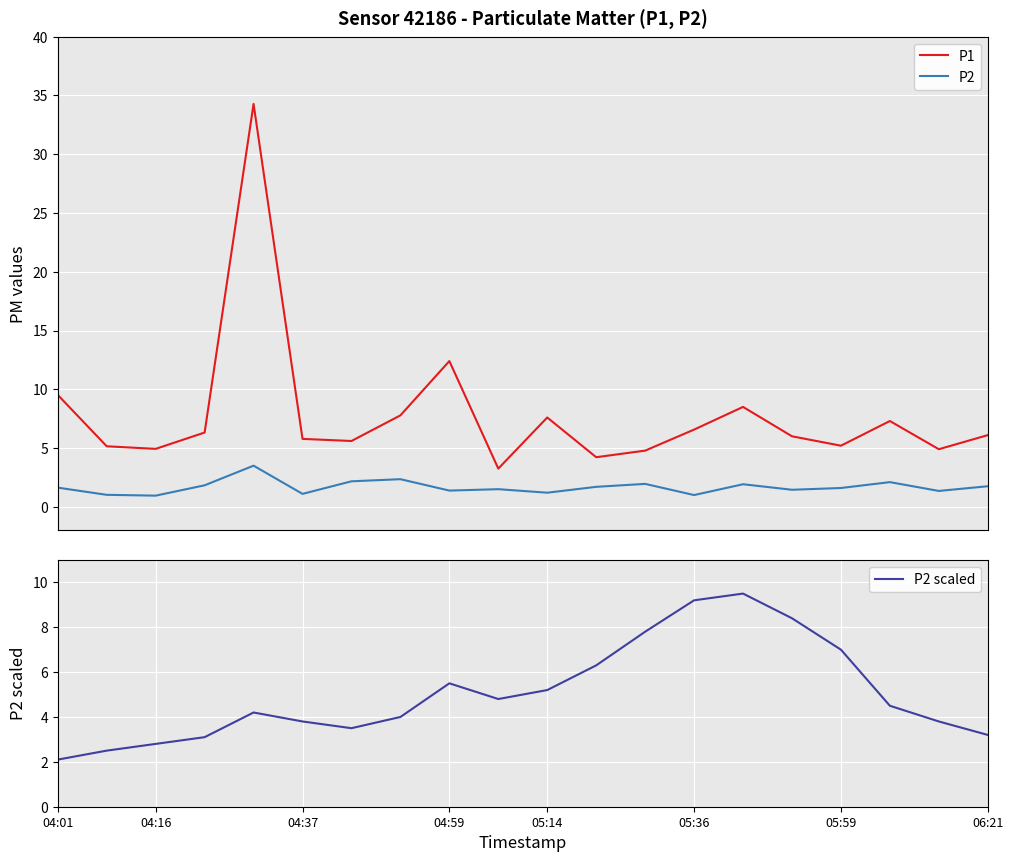

What is the approximate value of P2 scaled at 14?

9.5